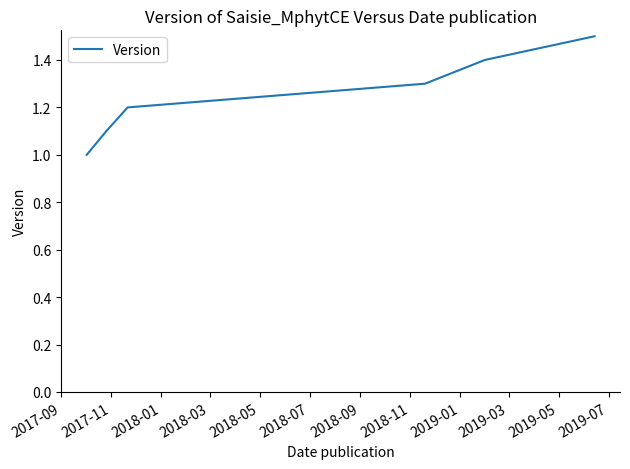

What is the smallest value displayed?

1.0